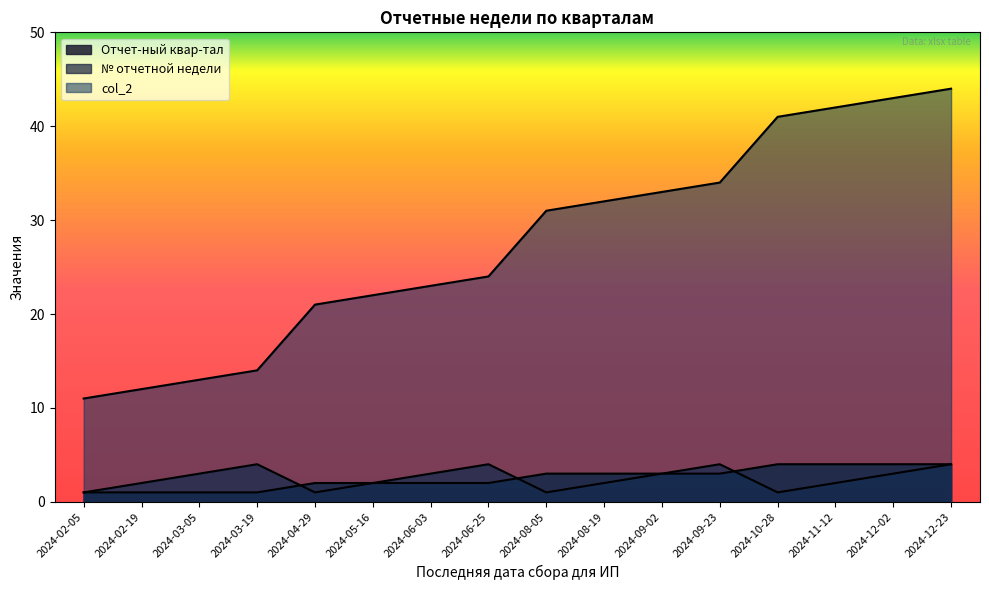

Does the chart display data point markers on the line(s)?

No